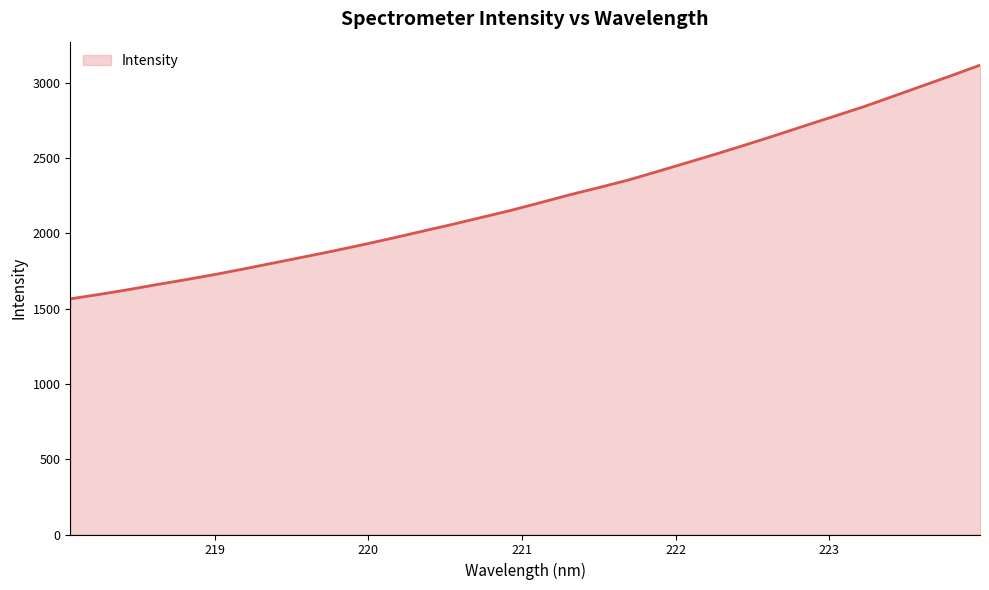

What is the difference between the maximum and minimum values?

1552.1